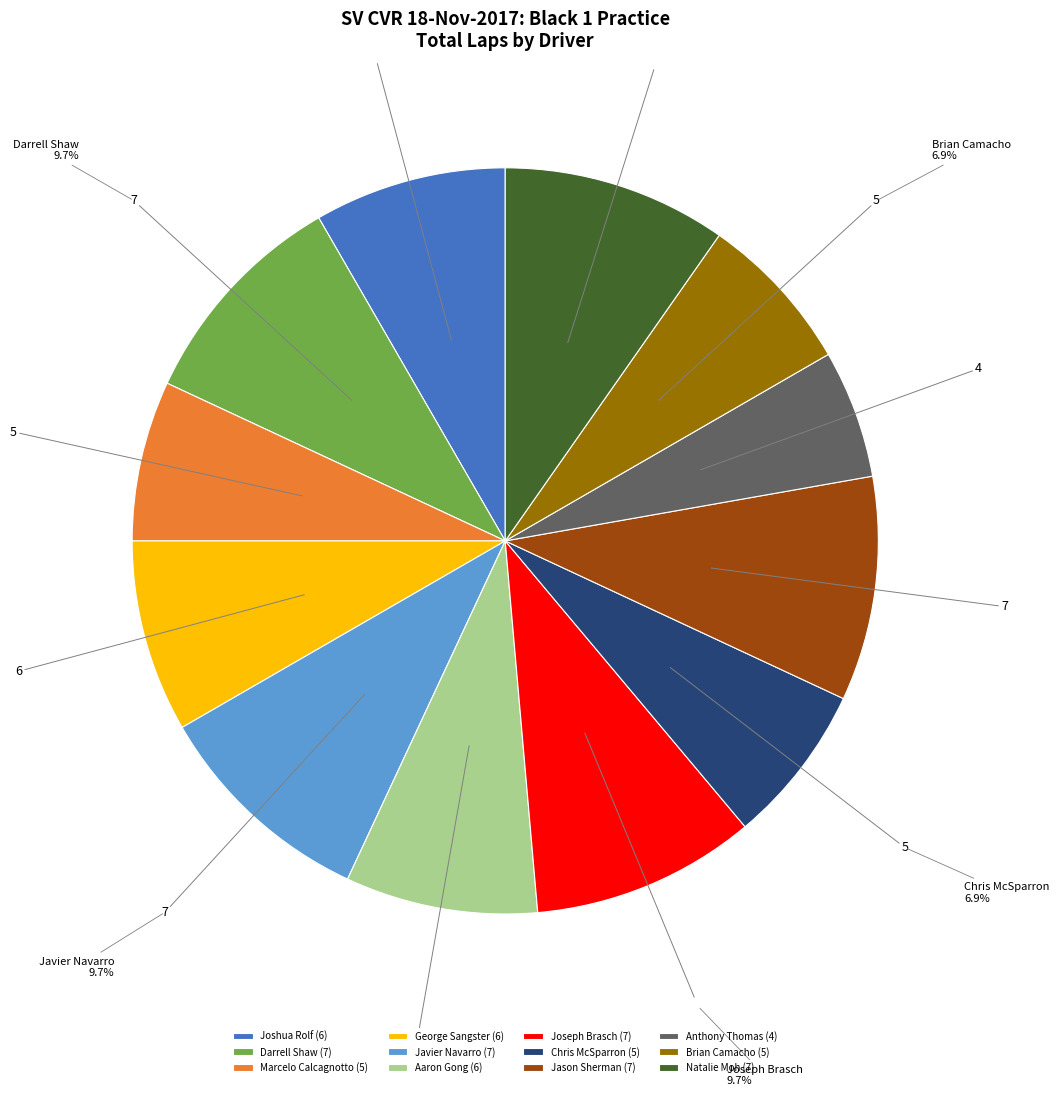

True or false: Marcelo Calcagnotto accounts for 7% of the total.

True